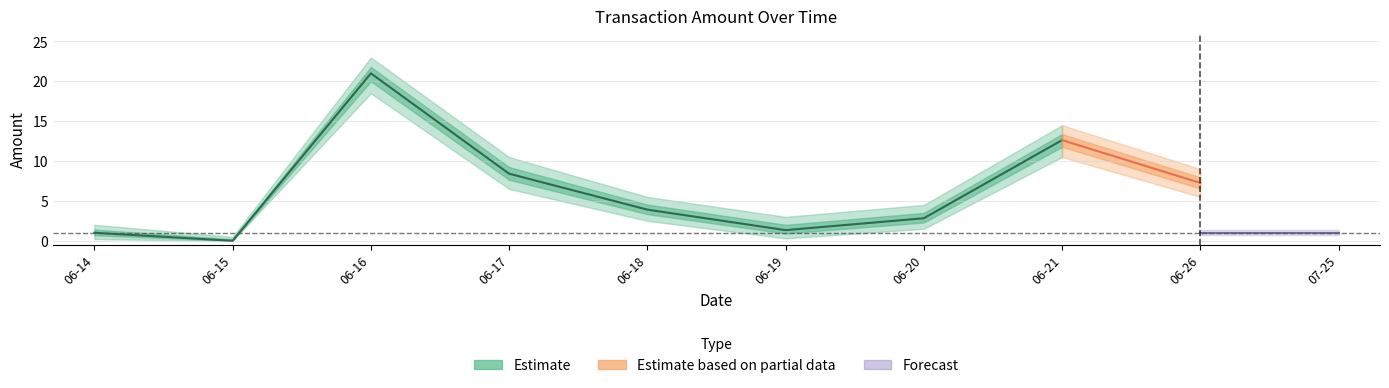

Reading right to left, extract all data points from this chart.

Amount: 2017-07-25=0.0	2017-06-26=7.3	2017-06-21=12.6	2017-06-20=2.8	2017-06-19=1.3	2017-06-18=3.9	2017-06-17=8.4	2017-06-16=21.0	2017-06-15=0.0	2017-06-14=1.0
Amount_upper: 2017-07-25=1.0	2017-06-26=9.0	2017-06-21=14.5	2017-06-20=4.5	2017-06-19=3.0	2017-06-18=5.5	2017-06-17=10.5	2017-06-16=23.0	2017-06-15=0.5	2017-06-14=2.0
Amount_lower: 2017-07-25=0.0	2017-06-26=5.5	2017-06-21=10.5	2017-06-20=1.5	2017-06-19=0.3	2017-06-18=2.5	2017-06-17=6.5	2017-06-16=18.5	2017-06-15=0.0	2017-06-14=0.2
Fee: 2017-07-25=1.0	2017-06-26=1.0	2017-06-21=1.0	2017-06-20=1.0	2017-06-19=1.0	2017-06-18=1.0	2017-06-17=1.0	2017-06-16=1.0	2017-06-15=1.0	2017-06-14=1.0
Fee_upper: 2017-07-25=1.3	2017-06-26=1.3	2017-06-21=1.3	2017-06-20=1.3	2017-06-19=1.3	2017-06-18=1.3	2017-06-17=1.3	2017-06-16=1.3	2017-06-15=1.3	2017-06-14=1.3
Fee_lower: 2017-07-25=0.7	2017-06-26=0.7	2017-06-21=0.7	2017-06-20=0.7	2017-06-19=0.7	2017-06-18=0.7	2017-06-17=0.7	2017-06-16=0.7	2017-06-15=0.7	2017-06-14=0.7